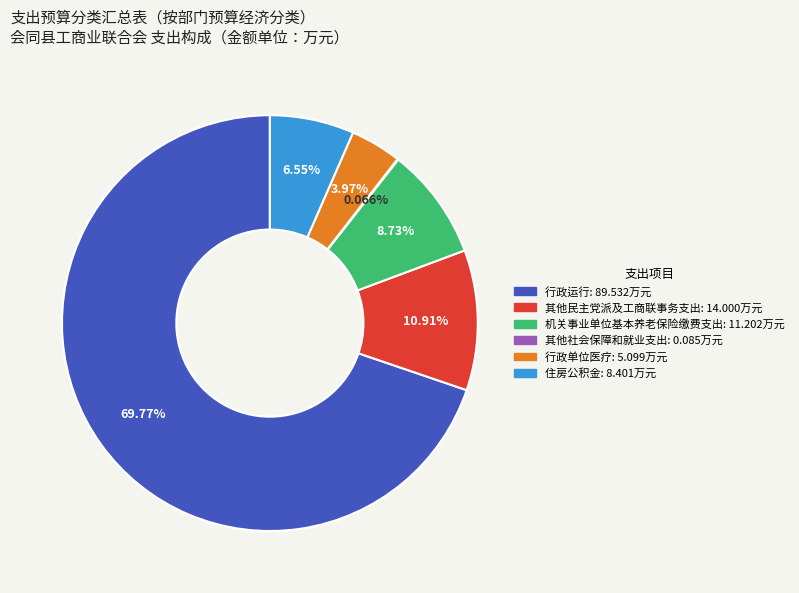

Is there a majority slice in this chart?

Yes